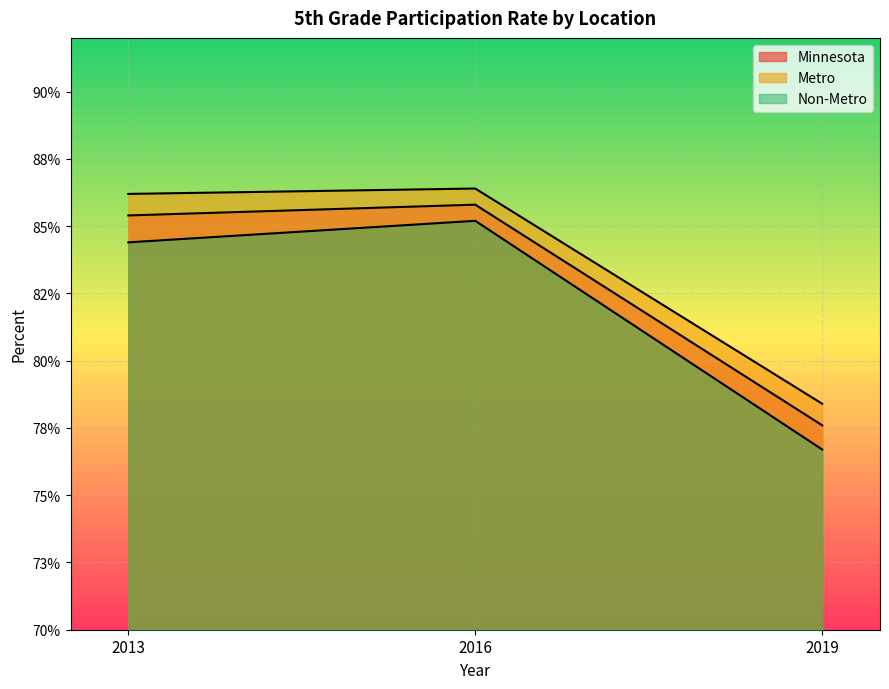

Is it true that Non-Metro equals 0.4 at 2013?

False